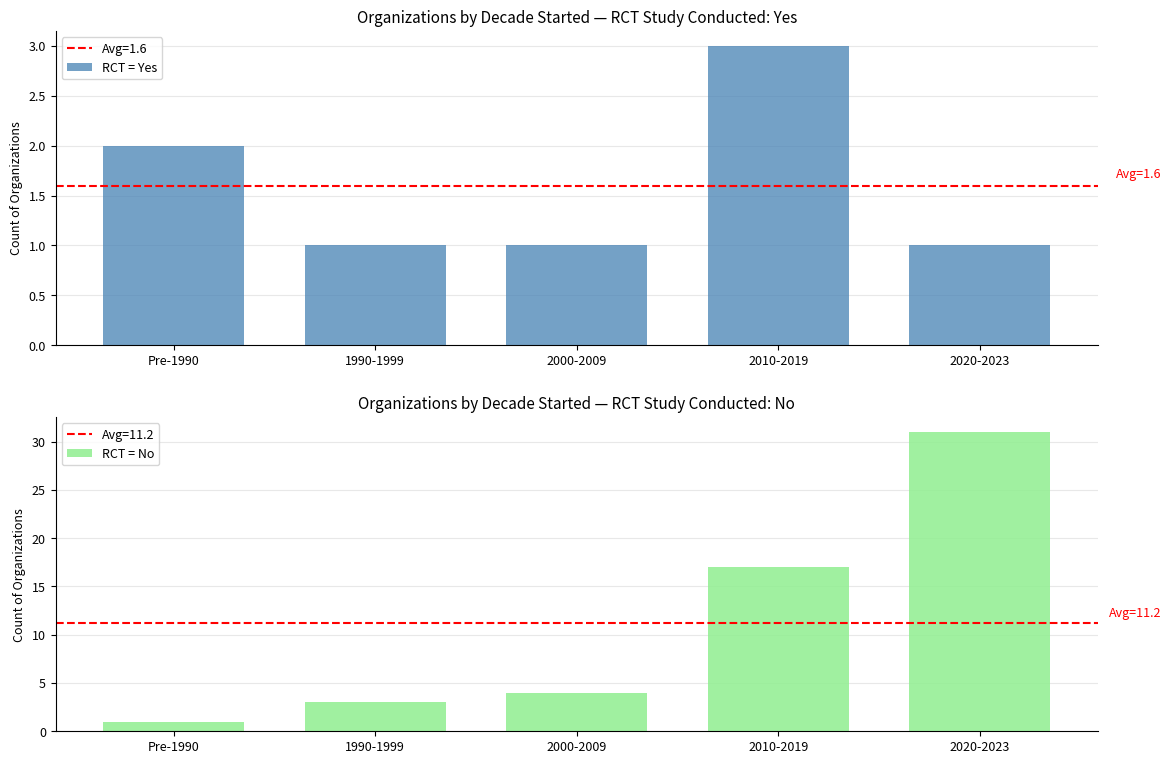

At which label does RCT = Yes reach its minimum?

1990-1999